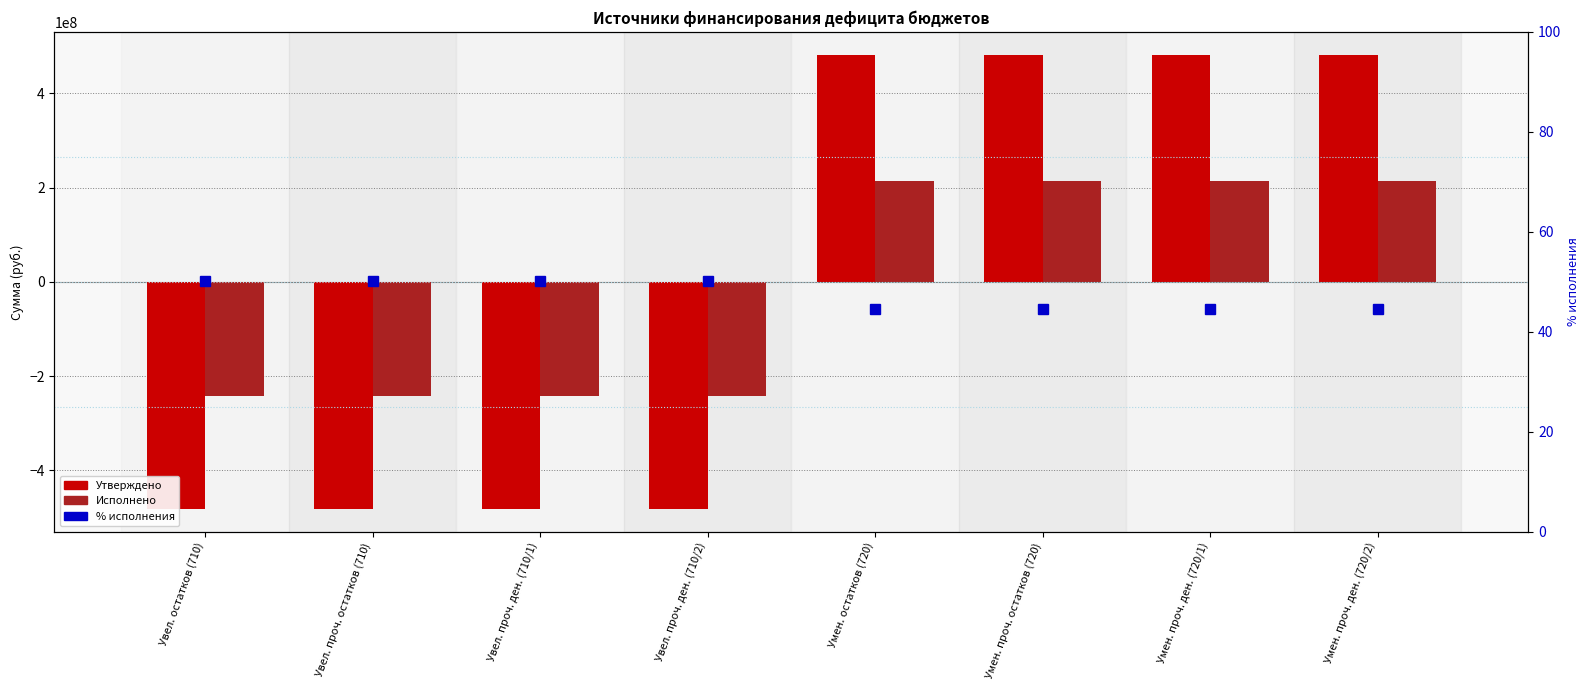

True or false: Исполнено has a value of -379868560.3 at Увел. проч. остатков (710).

False